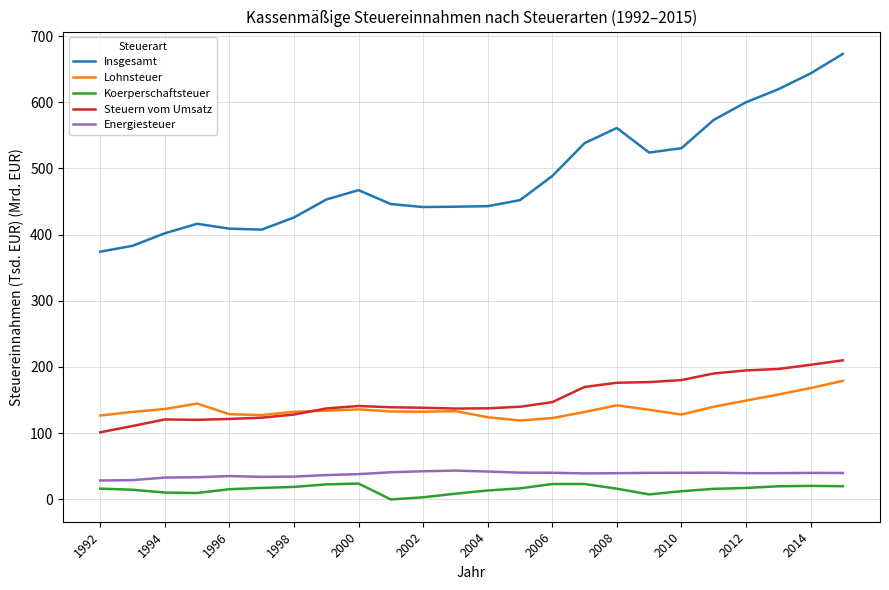

True or false: Insgesamt and Steuern vom Umsatz cross at least once.

False